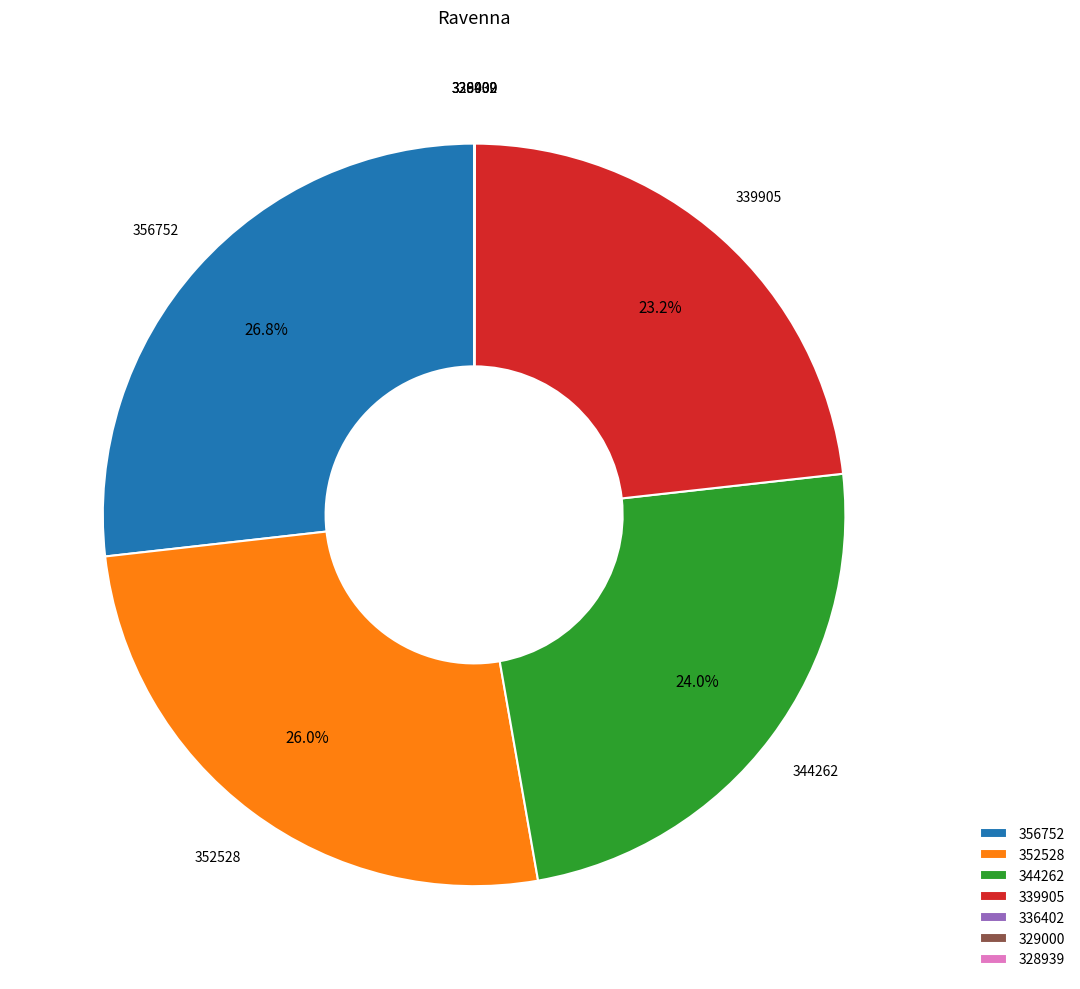

Which category has the biggest portion of the pie?

356752